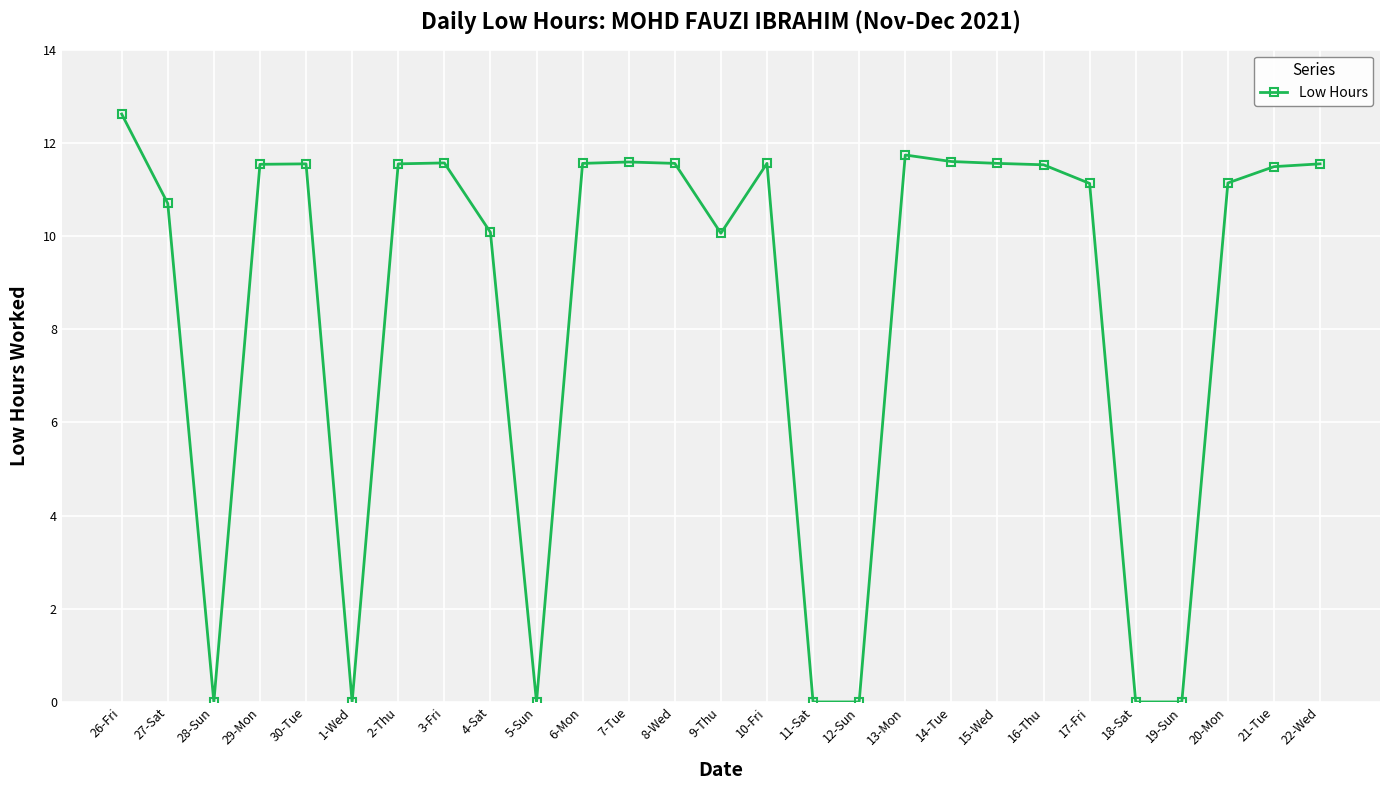

Where is the first local minimum?

28-Sun